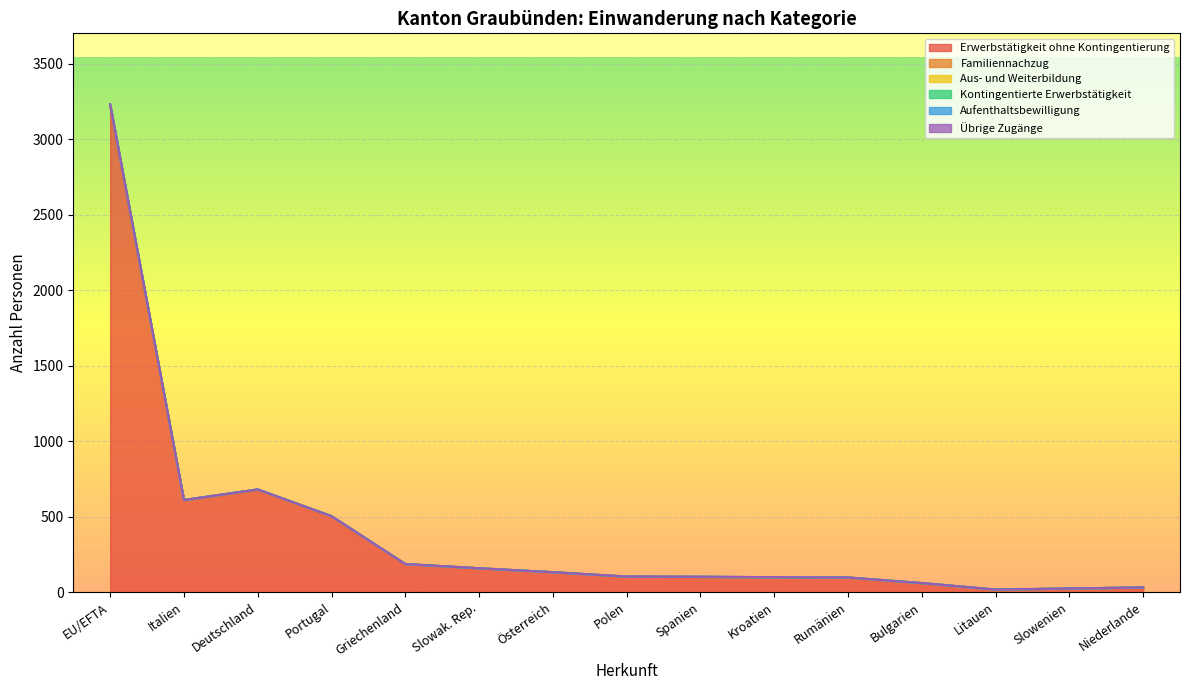

True or false: Erwerbstätigkeit ohne Kontingentierung has a value of 500 at Portugal(2).

True